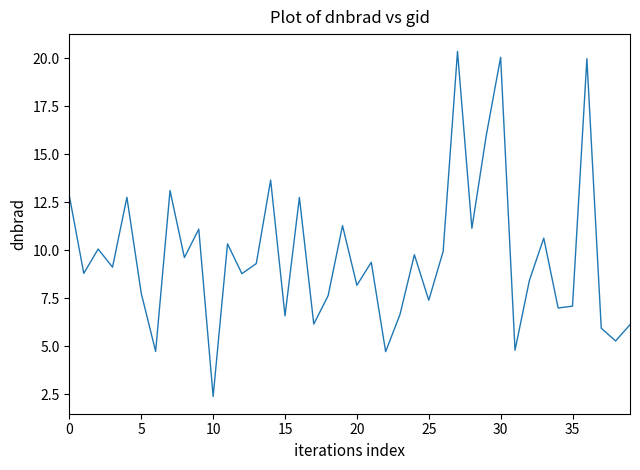

What is the greatest value displayed?

20.4